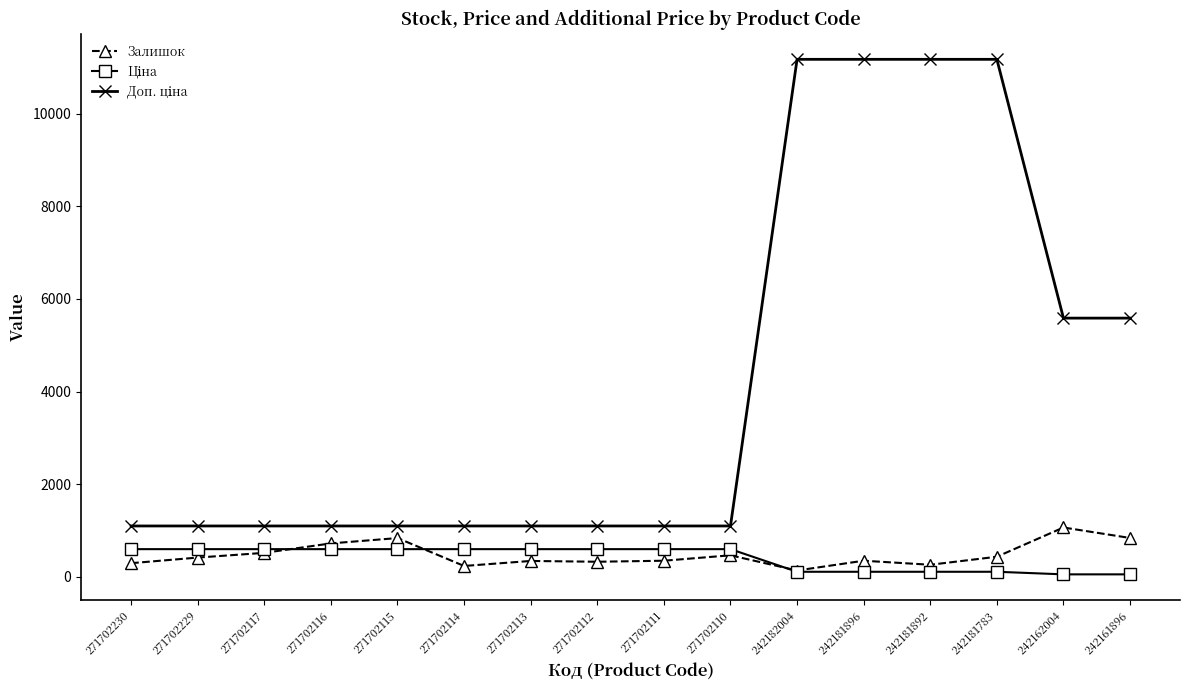

What is the sum of the Залишок values at 271702229 and 271702230?

715.0